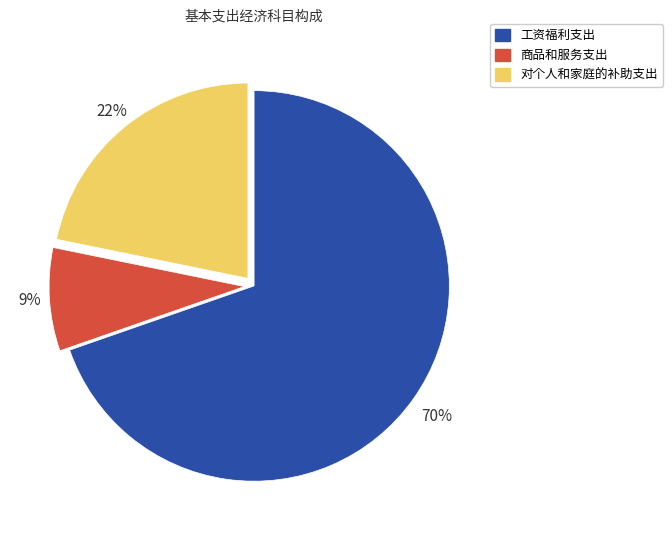

Is the sum of 商品和服务支出 and 工资福利支出 greater than half?

Yes